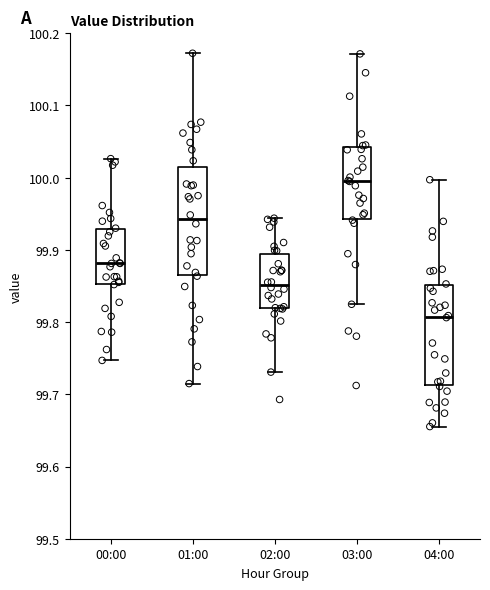

Which box is the tallest, from its lower edge to its upper edge?

01:00